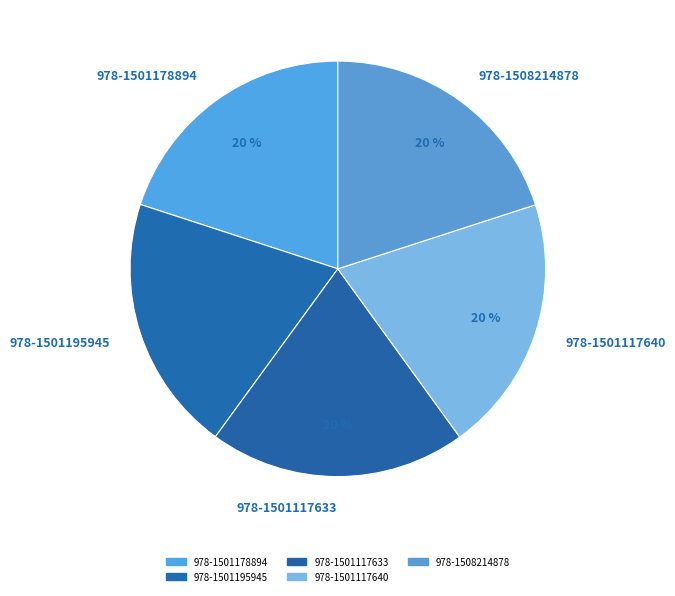

To the nearest percent, what is the combined percentage of 978-1501195945 and 978-1501117633?

40%